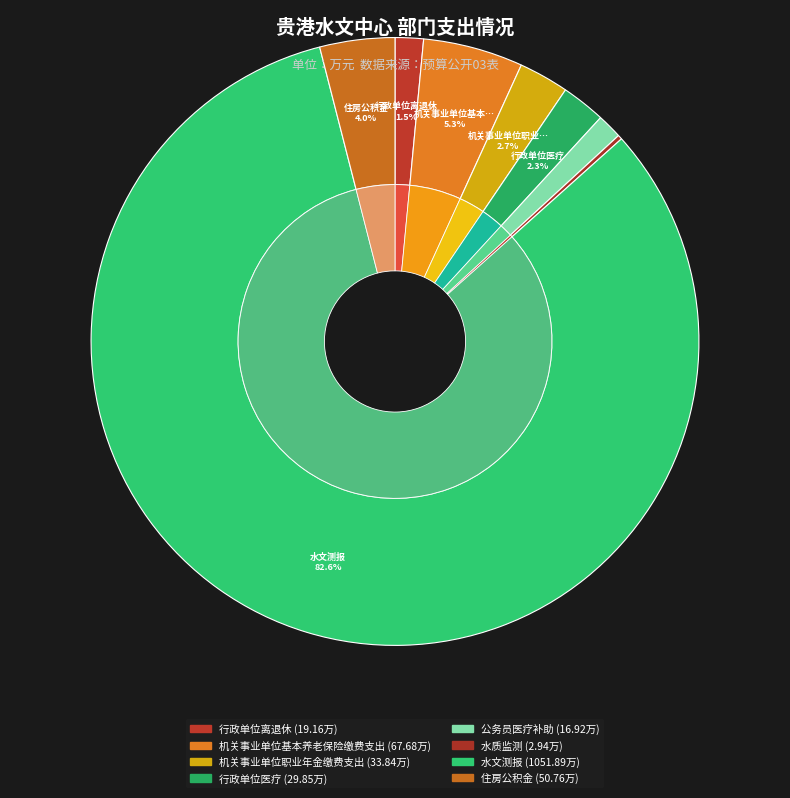

How many segments does this pie chart have?

8